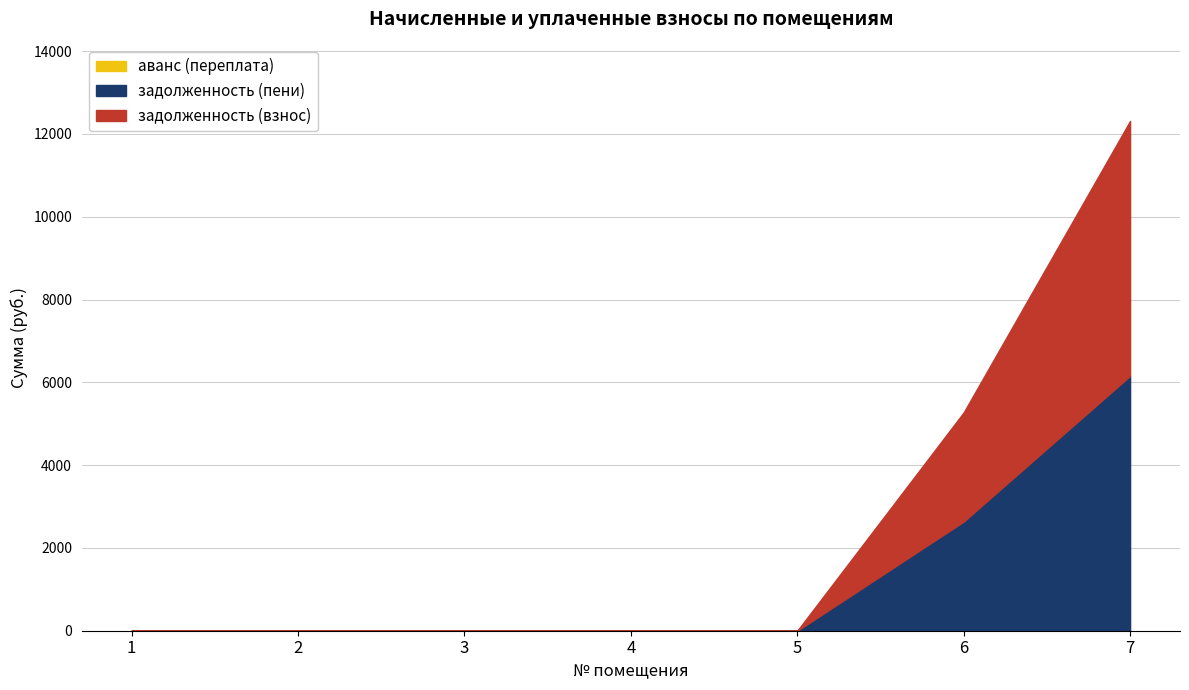

True or false: задолженность (взнос) and аванс (переплата) cross at least once.

False